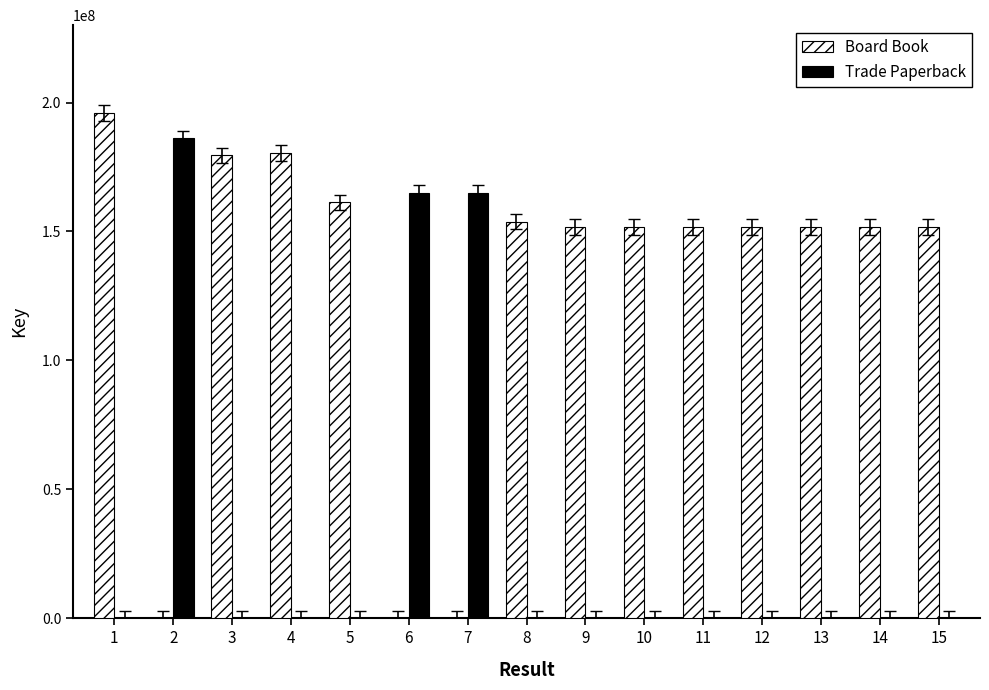

What is the difference between the Trade Paperback values at 7 and 11?

164942688